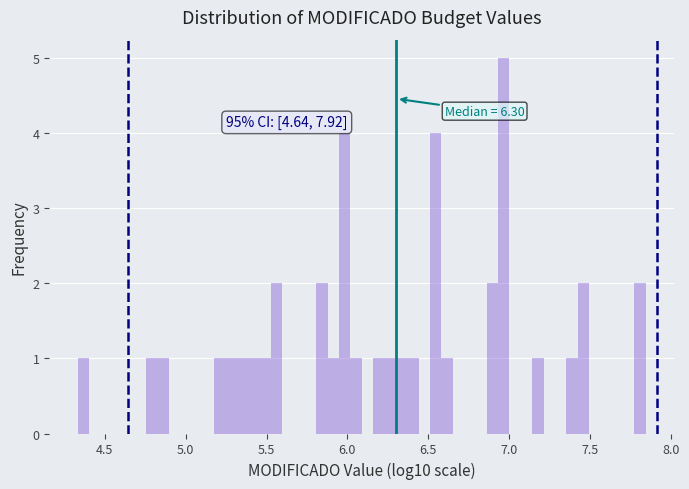

Around what value on the x-axis is the tallest bar? Give the approximate position of its centre, as read against the axis.

6.95